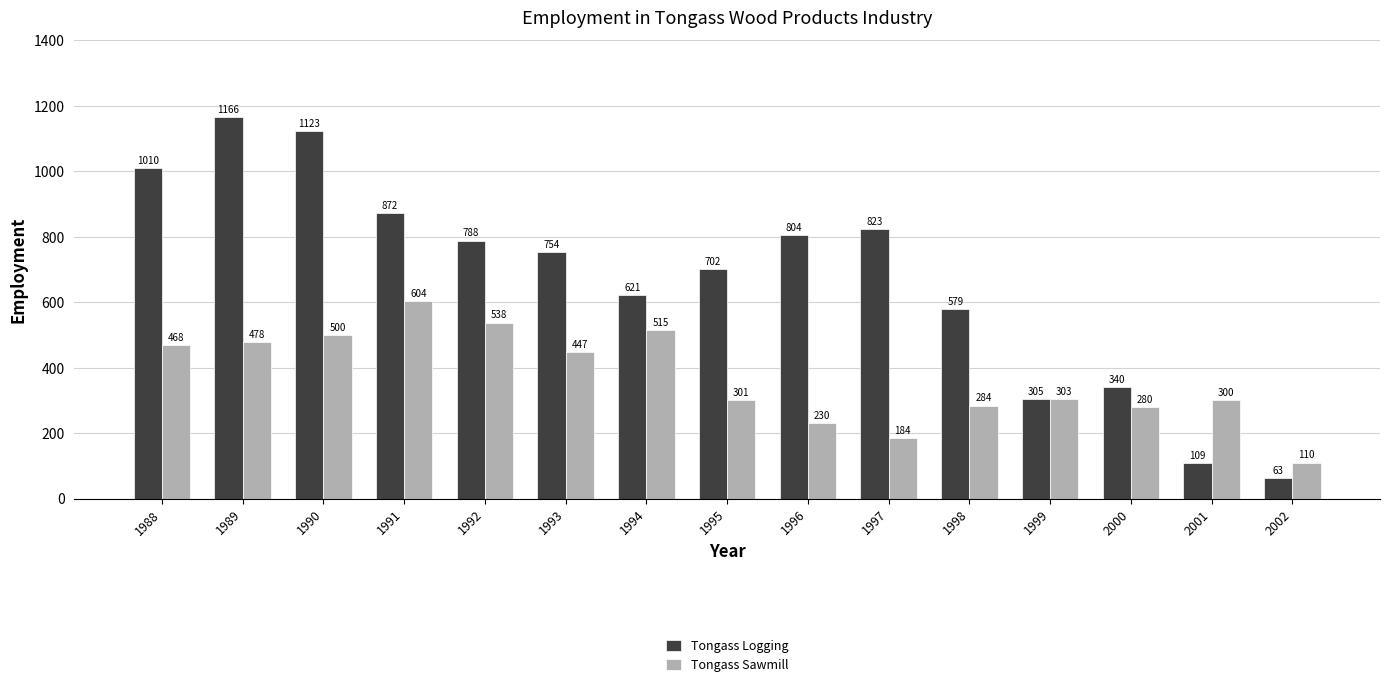

What are all the series names shown in the legend?

Tongass Logging, Tongass Sawmill